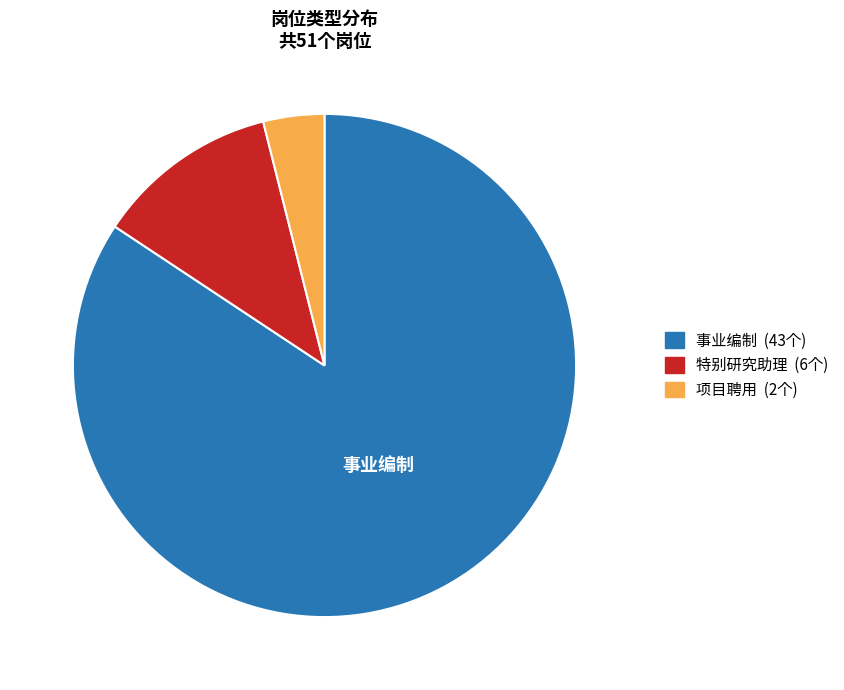

Combined, do 特别研究助理 and 事业编制 account for over 50%?

Yes